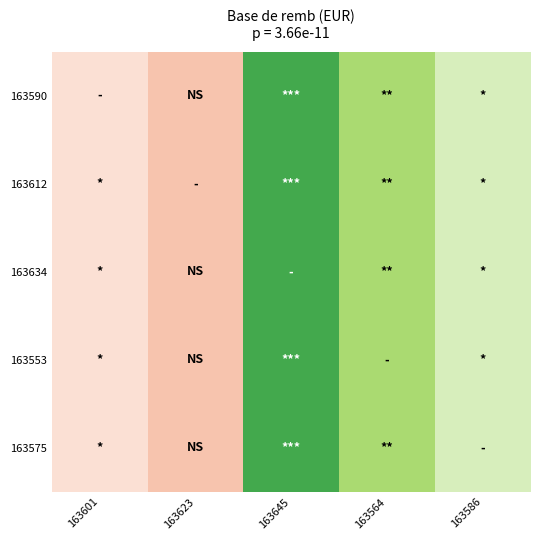

How many distinct data groups are displayed?

5